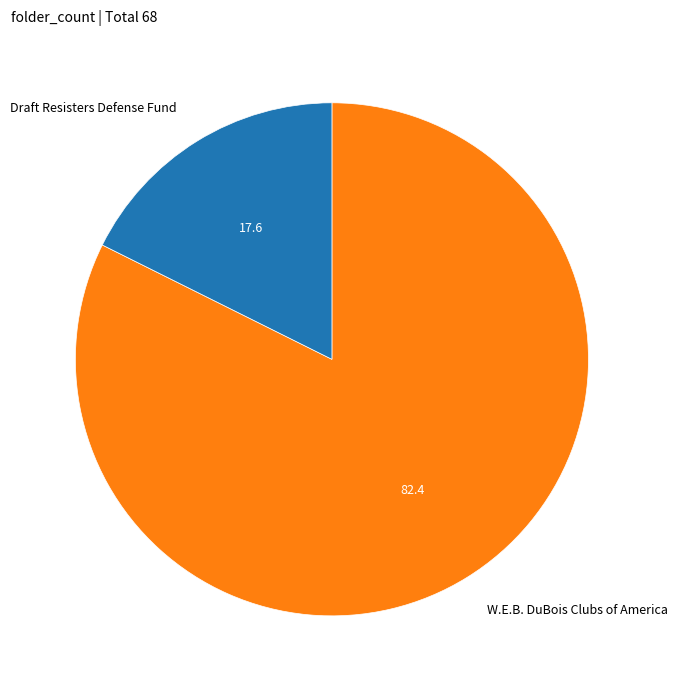

Do W.E.B. DuBois Clubs of America and Draft Resisters Defense Fund together represent more than half of the pie?

Yes